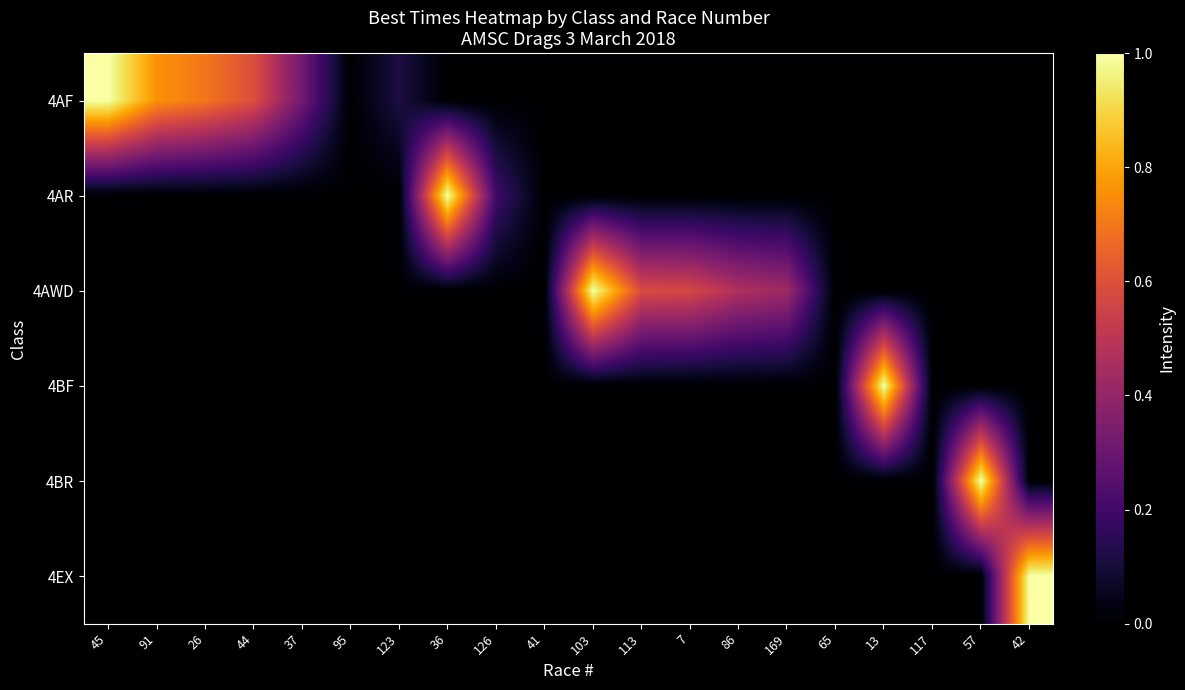

Rank the series at 41 from highest to lowest value.

4AF, 4AR, 4AWD, 4BF, 4BR, 4EX